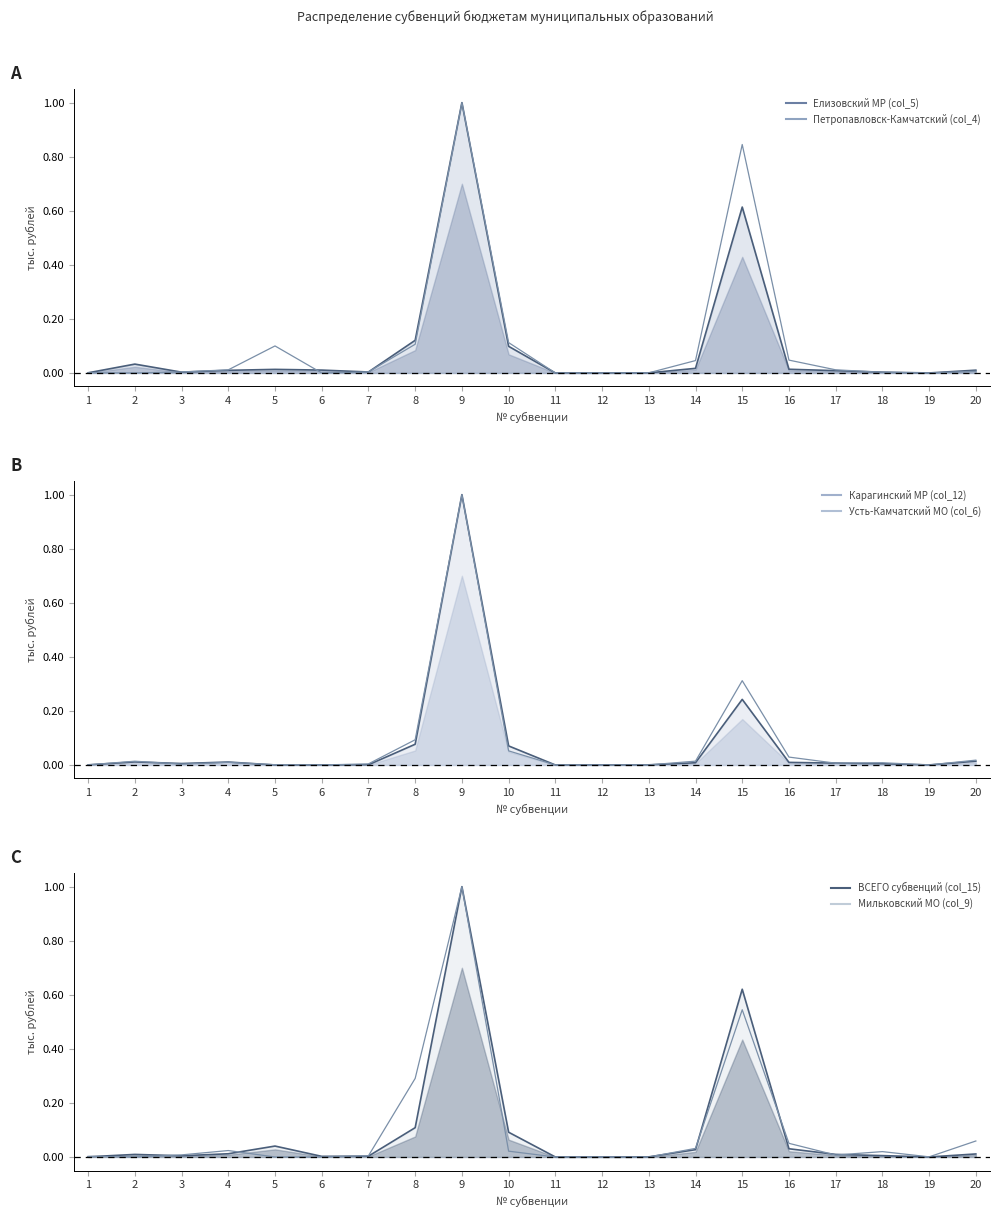

Reading left to right, what are all the values shown in this chart?

Елизовский МР (col_5): 0.0	0.0	0.0	0.0	0.0	0.0	0.0	0.1	1.0	0.1	0.0	0.0	0.0	0.0	0.6	0.0	0.0	0.0	0.0	0.0
Петропавловск-Камчатский (col_4): 0.0	0.0	0.0	0.0	0.1	0.0	0.0	0.1	1.0	0.1	0.0	0.0	0.0	0.0	0.8	0.0	0.0	0.0	0.0	0.0
Карагинский МР (col_12): 0.0	0.0	0.0	0.0	0.0	0.0	0.0	0.1	1.0	0.1	0.0	0.0	0.0	0.0	0.2	0.0	0.0	0.0	0.0	0.0
Усть-Камчатский МО (col_6): 0.0	0.0	0.0	0.0	0.0	0.0	0.0	0.1	1.0	0.1	0.0	0.0	0.0	0.0	0.3	0.0	0.0	0.0	0.0	0.0
ВСЕГО субвенций (col_15): 0.0	0.0	0.0	0.0	0.0	0.0	0.0	0.1	1.0	0.1	0.0	0.0	0.0	0.0	0.6	0.0	0.0	0.0	0.0	0.0
Мильковский МО (col_9): 0.0	0.0	0.0	0.0	0.0	0.0	0.0	0.3	1.0	0.0	0.0	0.0	0.0	0.0	0.5	0.1	0.0	0.0	0.0	0.1